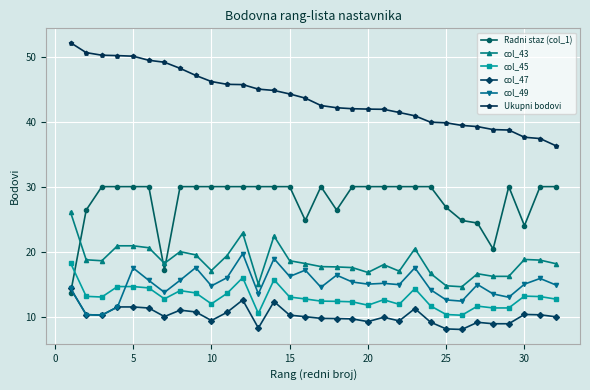

Which series has the largest total across all categories?

Ukupni bodovi